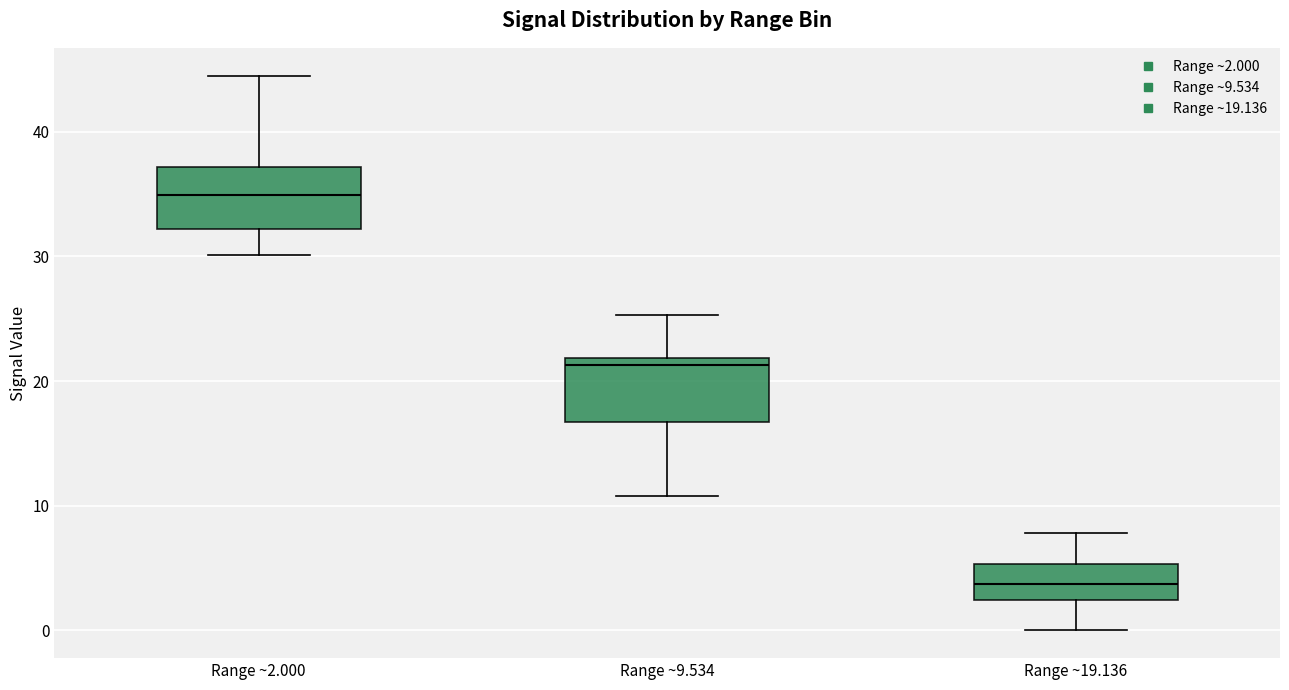

Which box has the highest median line?

Range ~2.000